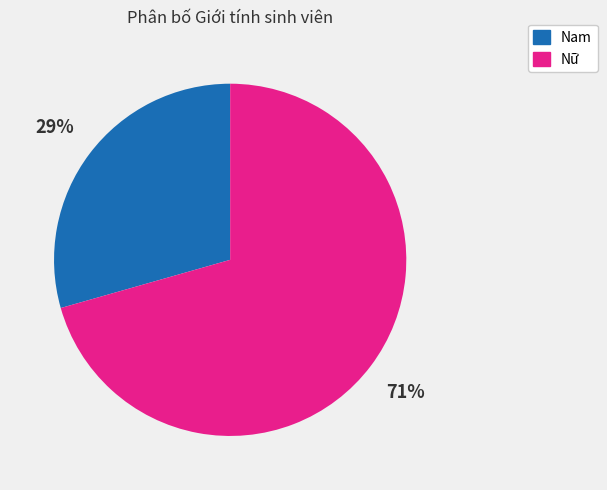

Rank the categories by value from lowest to highest.

Nam, Nữ